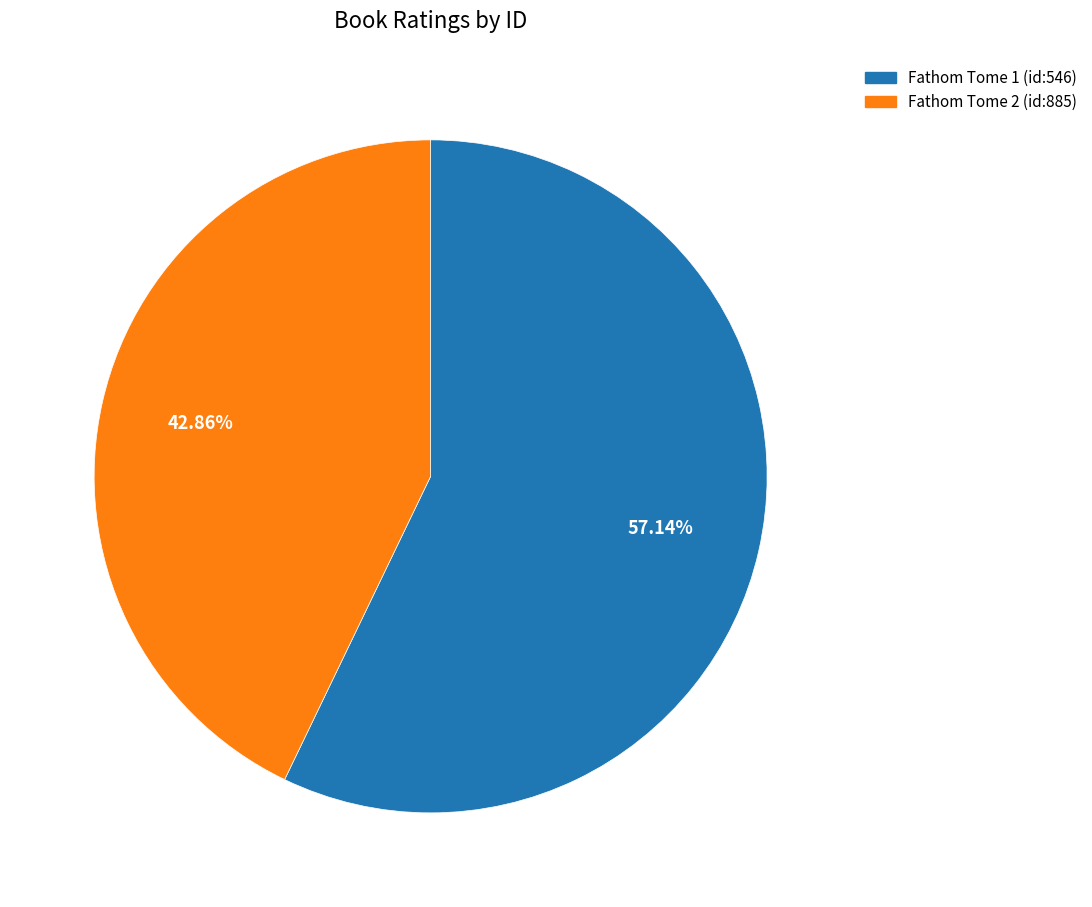

Which has a higher value, Fathom Tome 2 (id:885) or Fathom Tome 1 (id:546)?

Fathom Tome 1 (id:546)